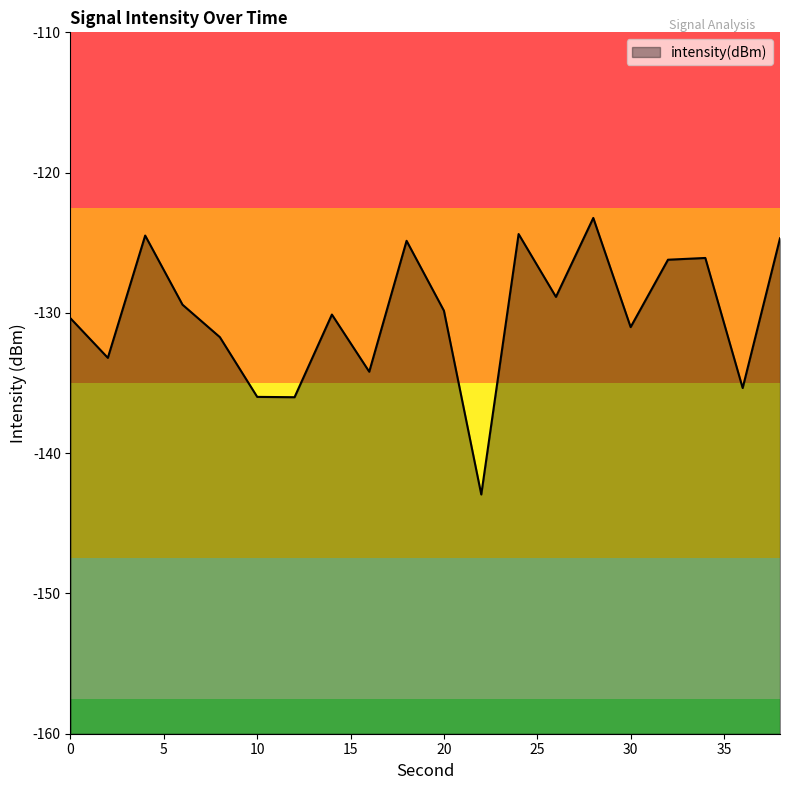

True or false: the data has more than 2 interior local peaks.

True